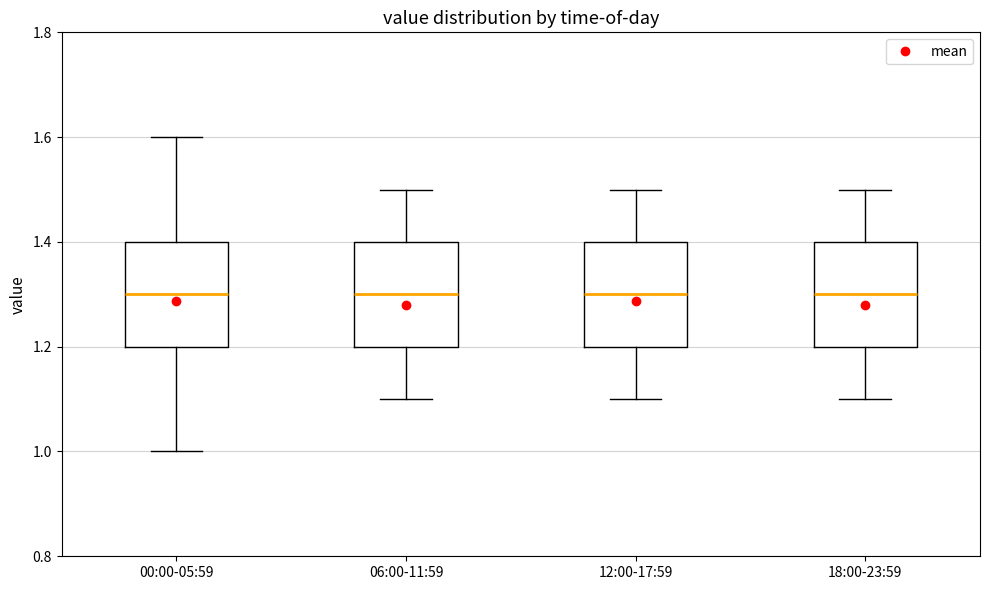

Where does the median line of the box for 00:00-05:59 sit on the y-axis? The values are not printed on the chart, so give them approximately, as read against the axis.

1.3